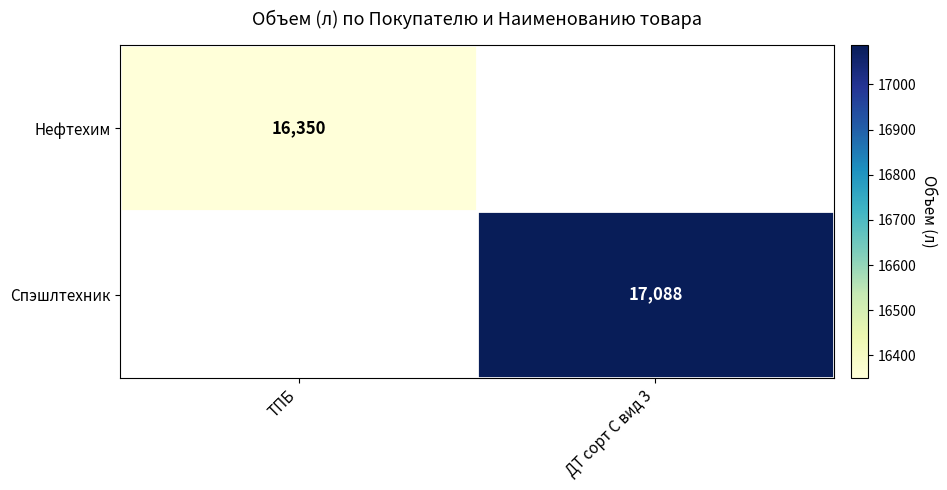

List the series in order of their overall mean, lowest first.

Нефтехим, Спэшлтехник